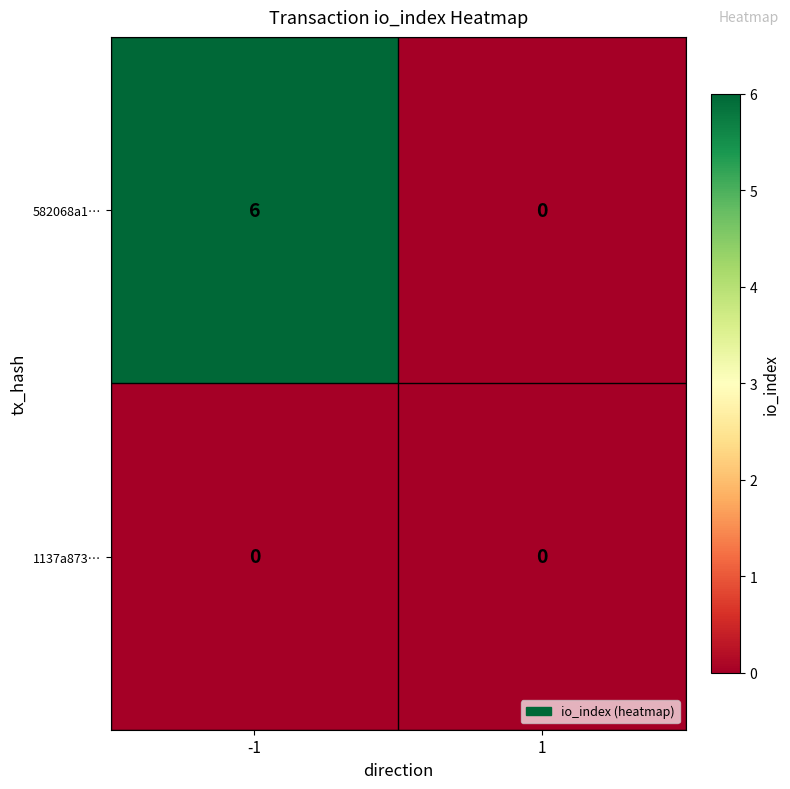

Reading left to right, transcribe all the data shown in this chart.

582068a1…: -1=6	1=0
1137a873…: -1=0	1=0